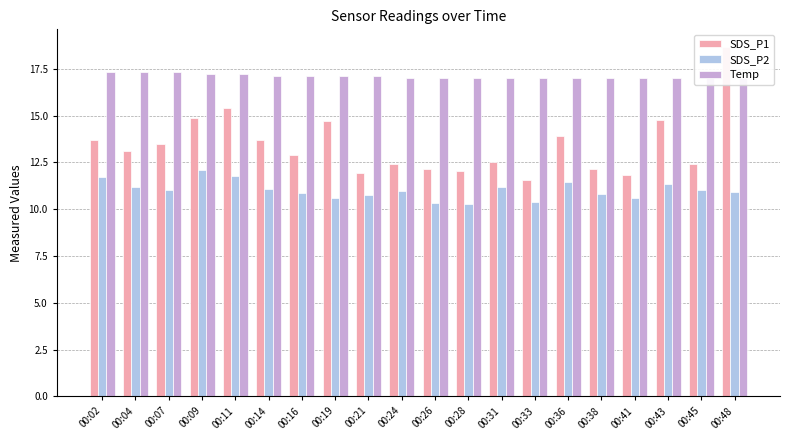

How many data points in SDS_P1 are above 13?

10